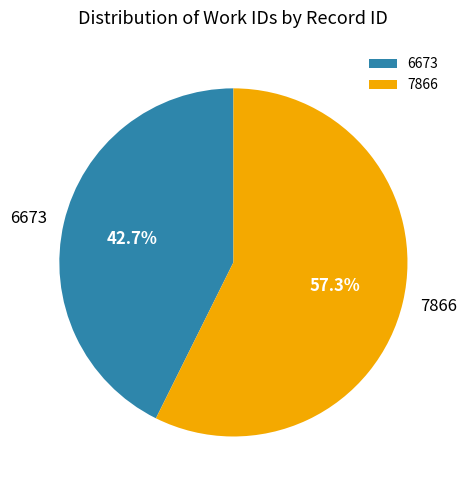

To the nearest percent, what is the difference between the largest and smallest slice percentages?

15%